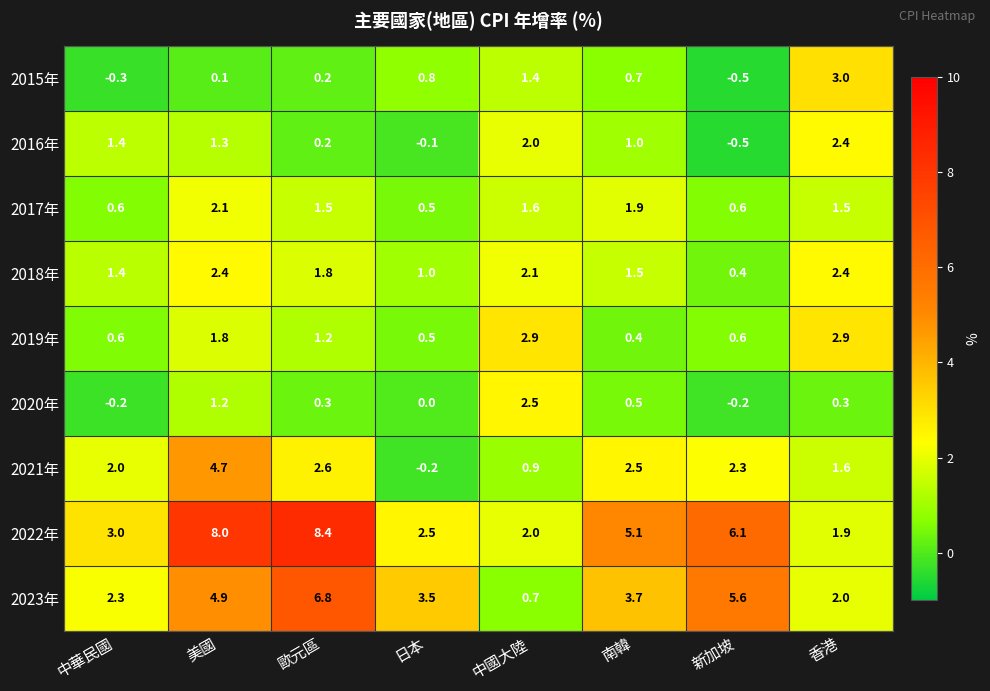

Which series has the largest range (max minus min)?

2022年